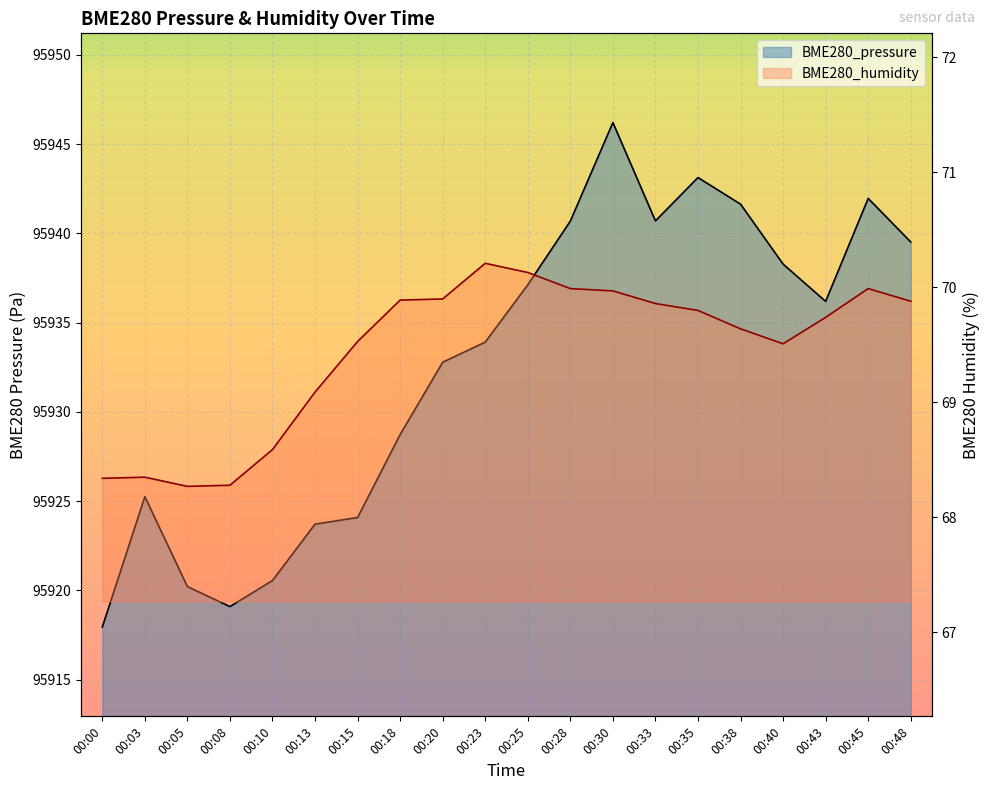

At which label does BME280_pressure reach its peak?

00:30